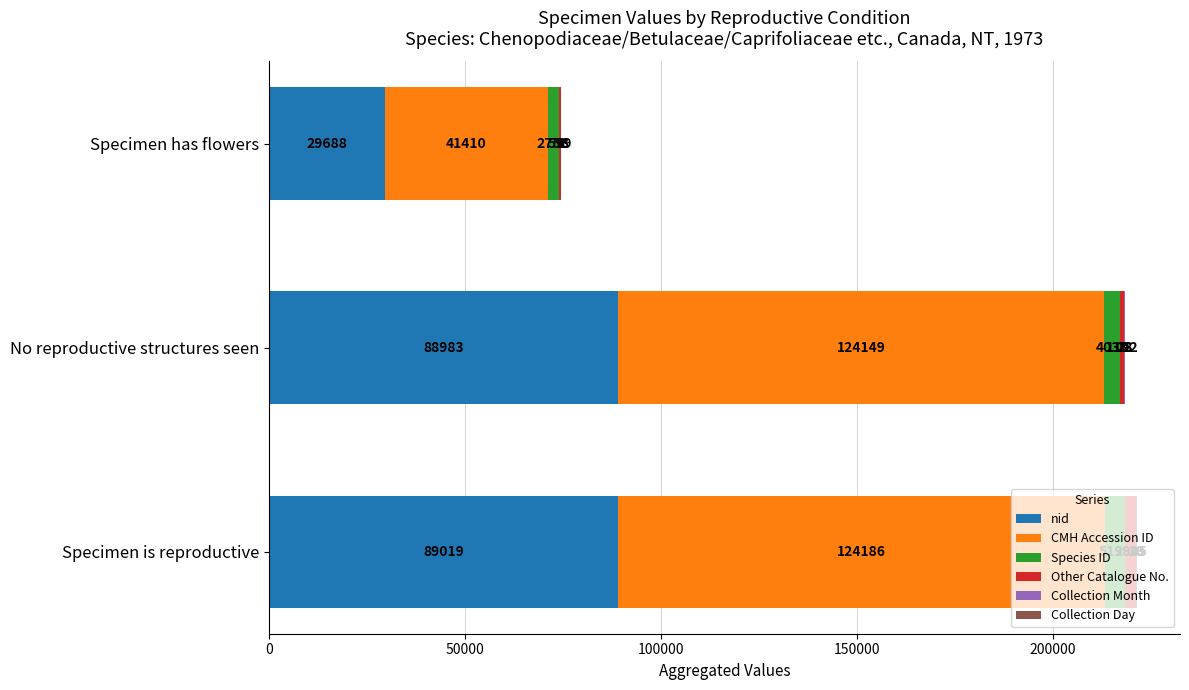

At which category is the sum across all series the highest?

Specimen is reproductive